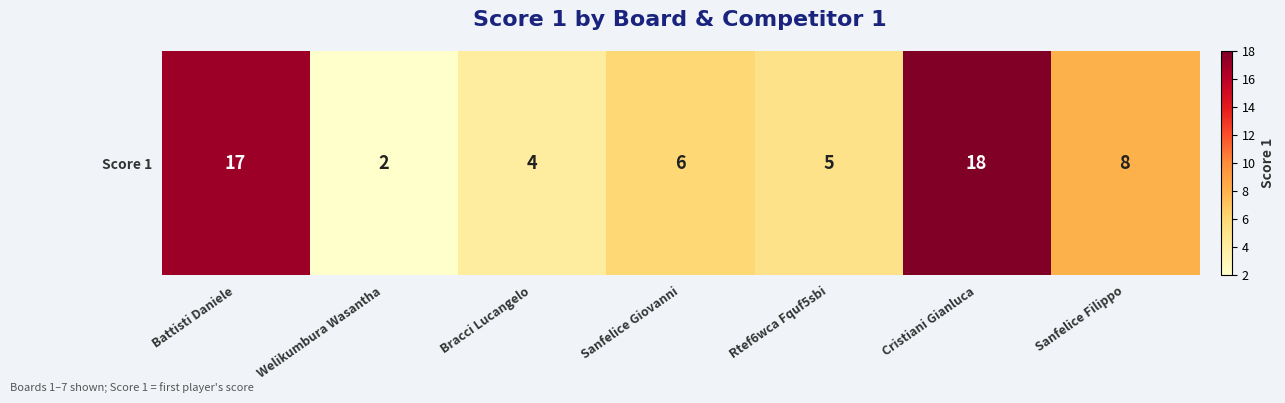

Rank the categories by value from highest to lowest.

Cristiani Gianluca, Battisti Daniele, Sanfelice Filippo, Sanfelice Giovanni, Rtef6wca Fquf5sbi, Bracci Lucangelo, Welikumbura Wasantha